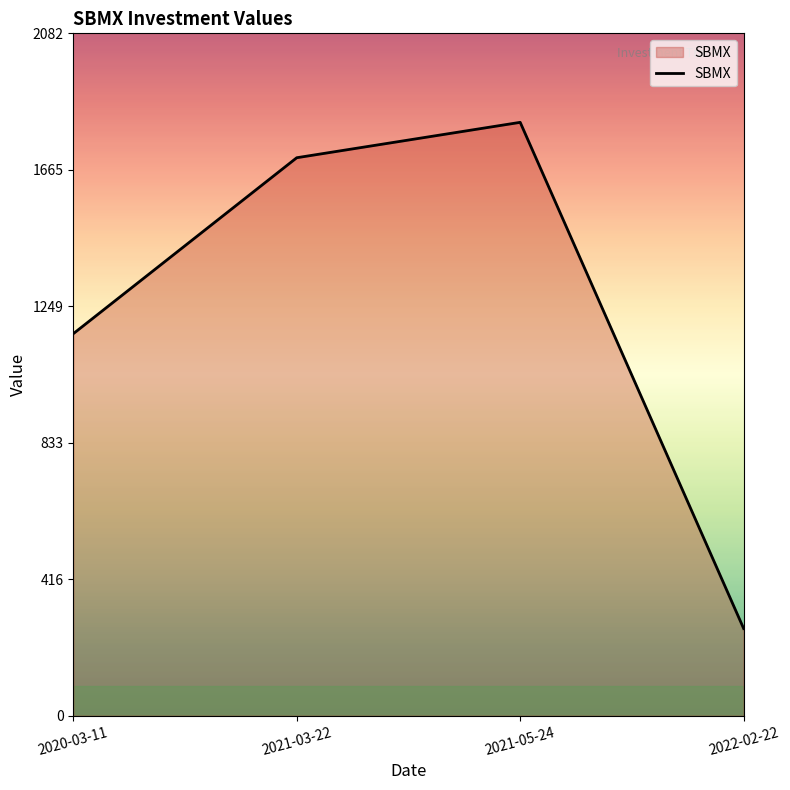

What is the greatest value displayed?

1810.2